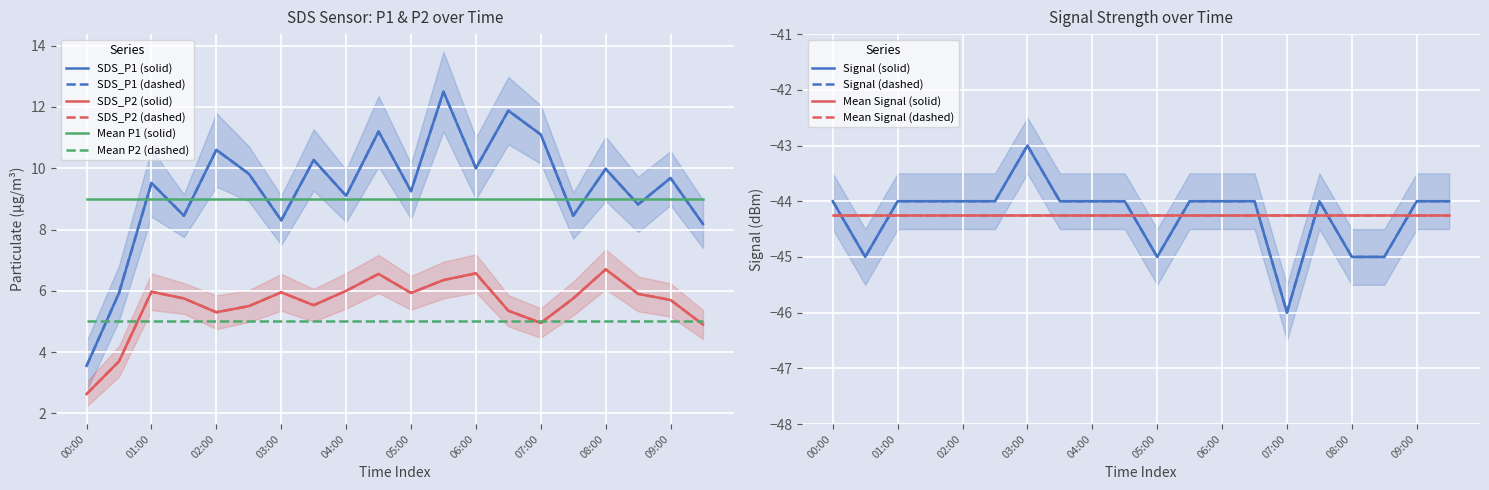

Reading left to right, list all the values displayed in this chart.

SDS_P1: 3.5	5.9	9.5	8.4	10.6	9.8	8.3	10.3	9.1	11.2	9.2	12.5	10.0	11.9	11.1	8.4	10.0	8.8	9.7	8.2
SDS_P2: 2.6	3.7	6.0	5.8	5.3	5.5	6.0	5.5	6.0	6.5	5.9	6.3	6.6	5.3	5.0	5.8	6.7	5.9	5.7	4.9
Signal: -44.0	-45.0	-44.0	-44.0	-44.0	-44.0	-43.0	-44.0	-44.0	-44.0	-45.0	-44.0	-44.0	-44.0	-46.0	-44.0	-45.0	-45.0	-44.0	-44.0